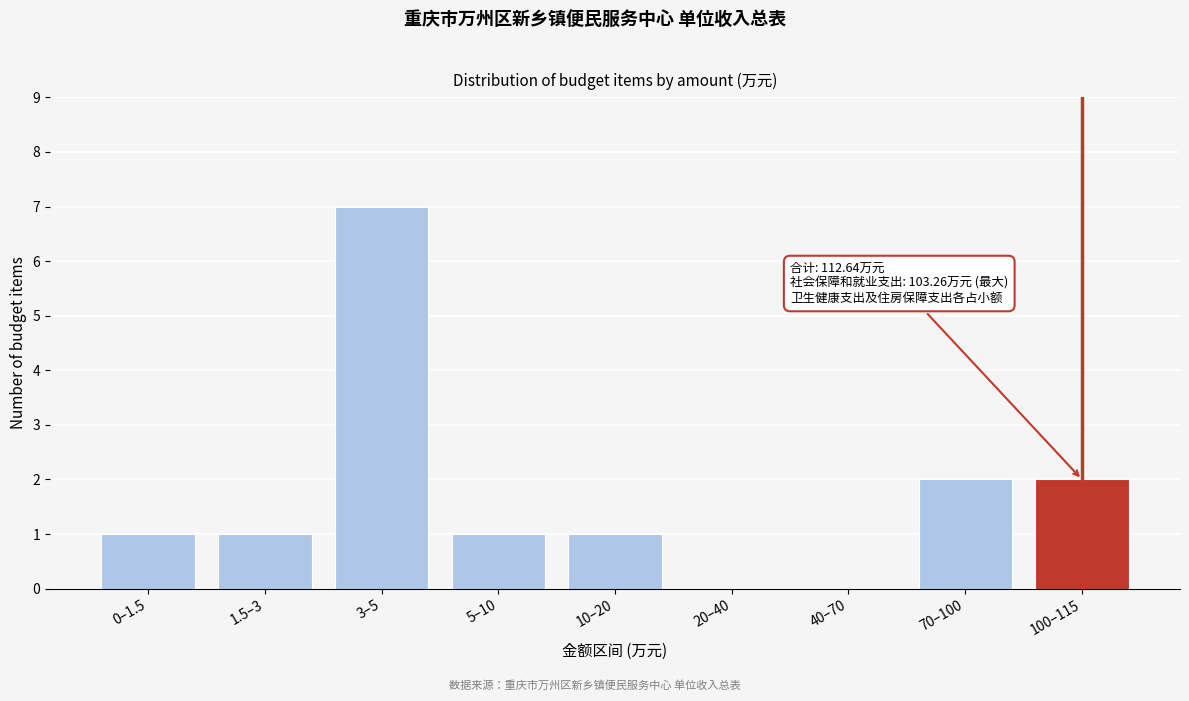

Reading left to right, transcribe all the data shown in this chart.

0–1.5=1	1.5–3=1	3–5=7	5–10=1	10–20=1	20–40=0	40–70=0	70–100=2	100–115=2